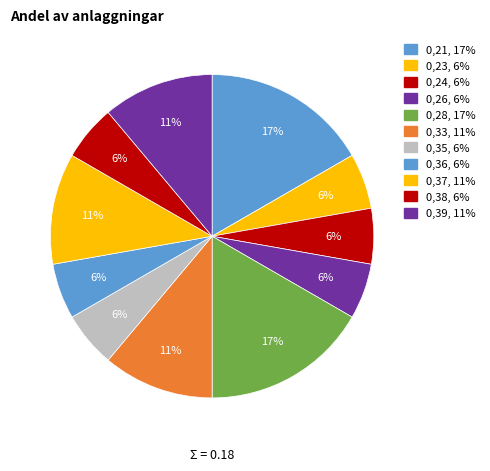

What is the largest slice in the pie chart?

0,21